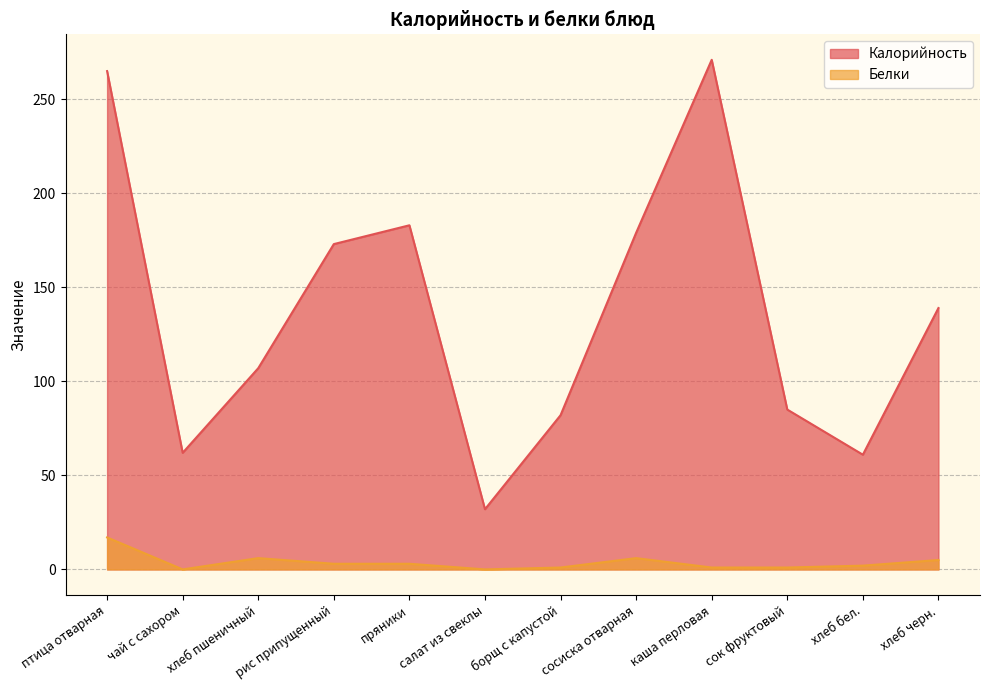

Between хлеб пшеничный and хлеб черн., which series saw the biggest shift?

Калорийность